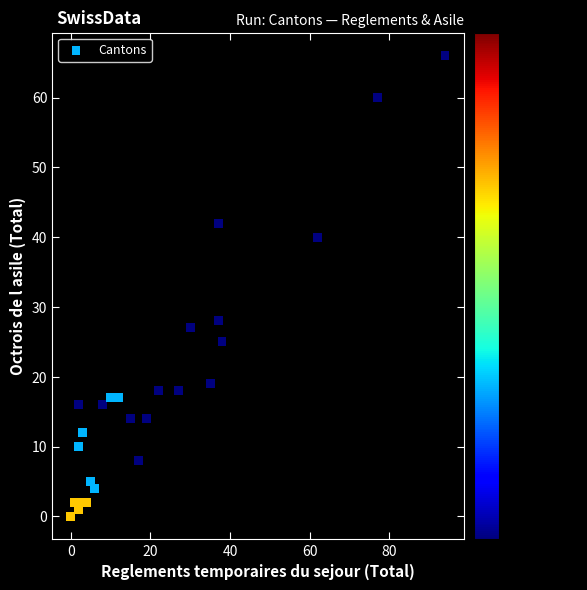

What Y value in the scatter plot is closest to 33?

28